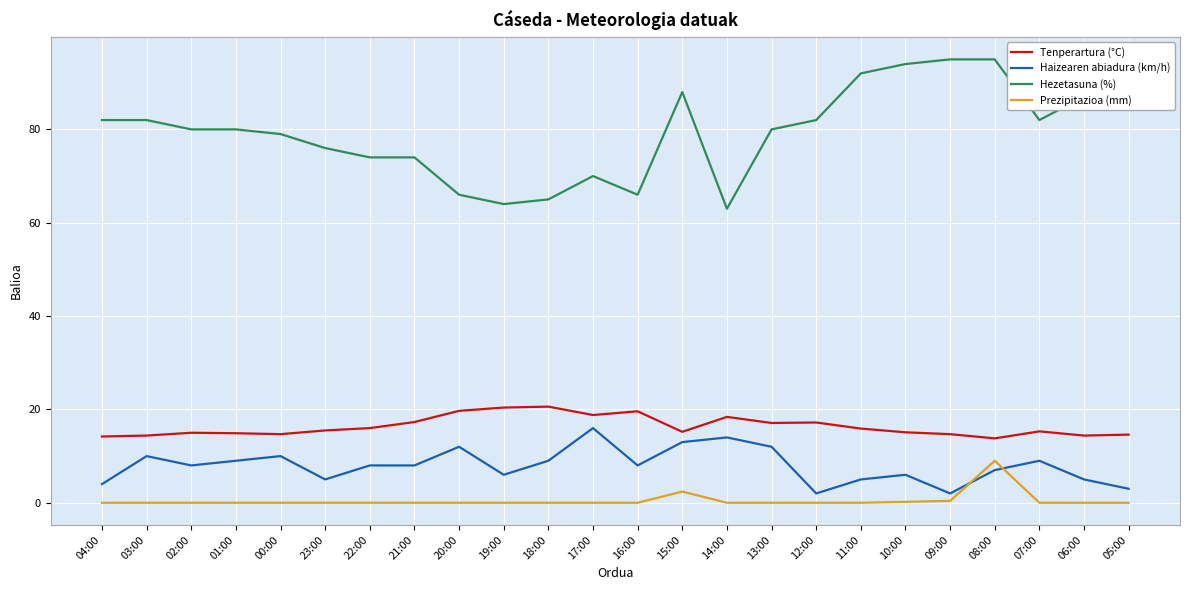

At which category is the sum across all series the highest?

08:00